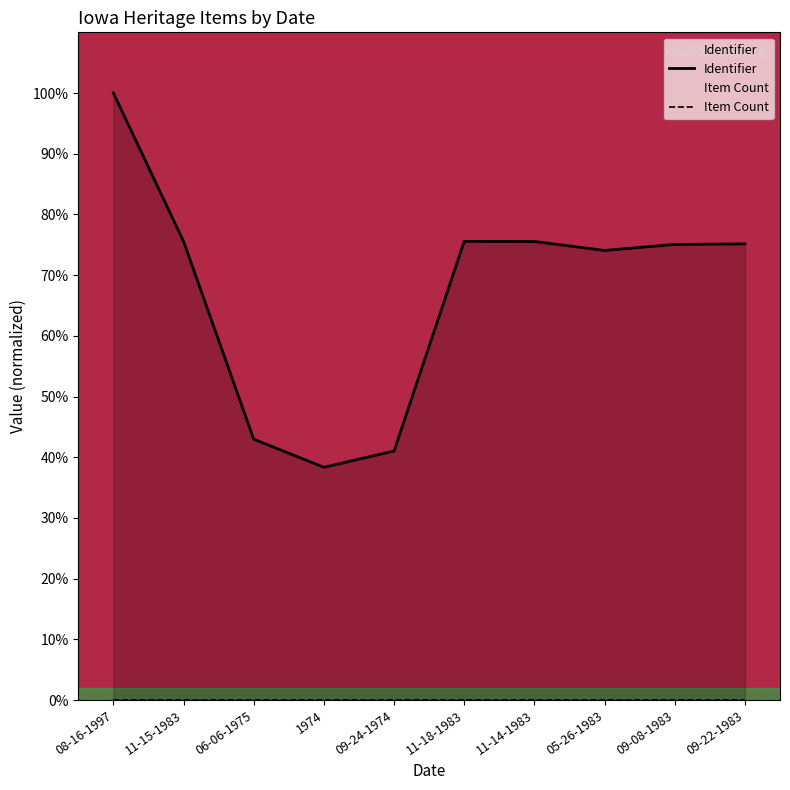

List the labels in order of value, largest first.

08-16-1997, 11-18-1983, 11-15-1983, 11-14-1983, 09-22-1983, 09-08-1983, 05-26-1983, 06-06-1975, 09-24-1974, 1974